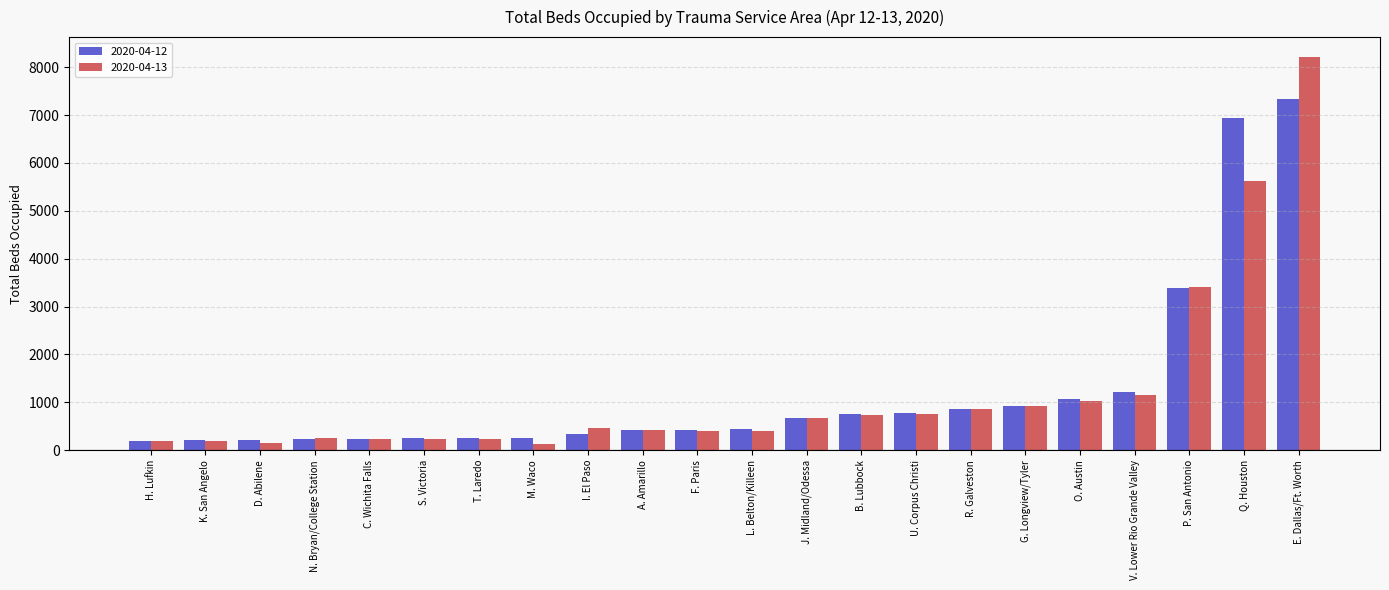

How many bars are there in total?

44